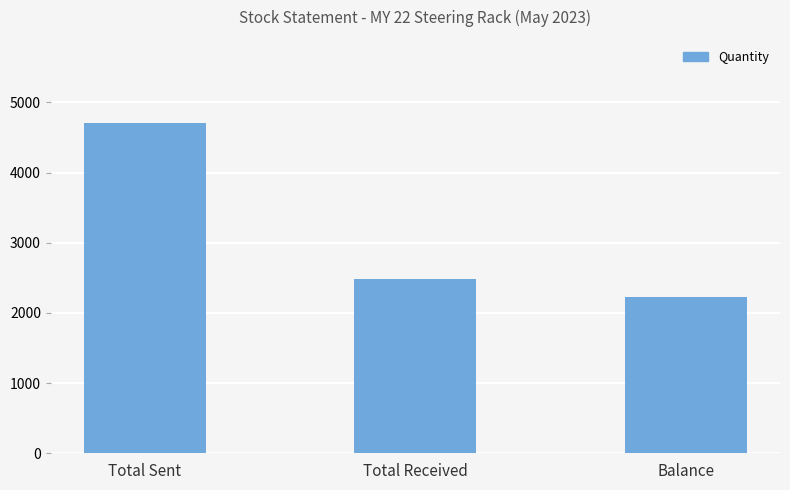

Which has a higher value, Total Received or Total Sent?

Total Sent